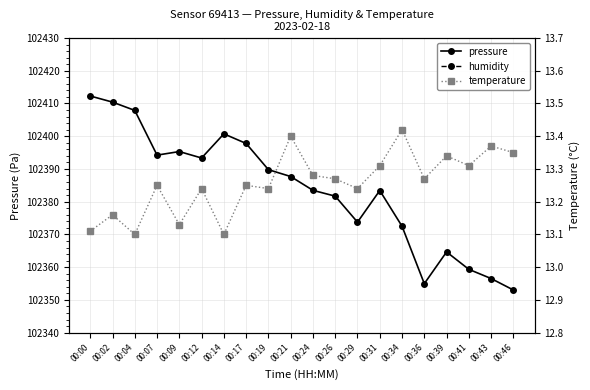

At which category does the chart reach its minimum across all series?

00:04